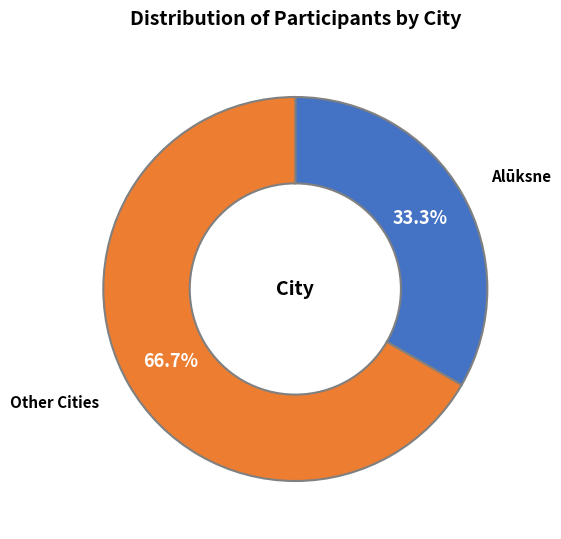

What is the largest slice in the pie chart?

Other Cities